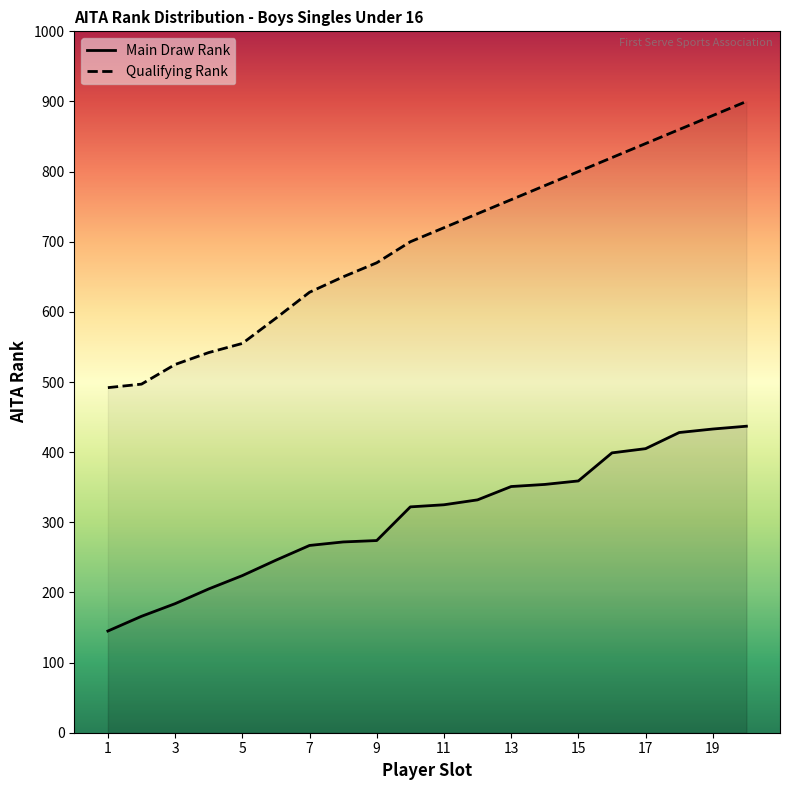

What is the difference between the second highest and minimum values in the Qualifying Rank series?

388